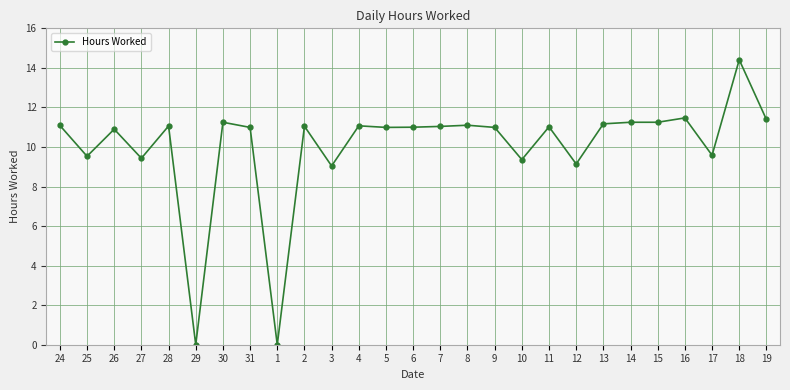

Where is the first local minimum?

25